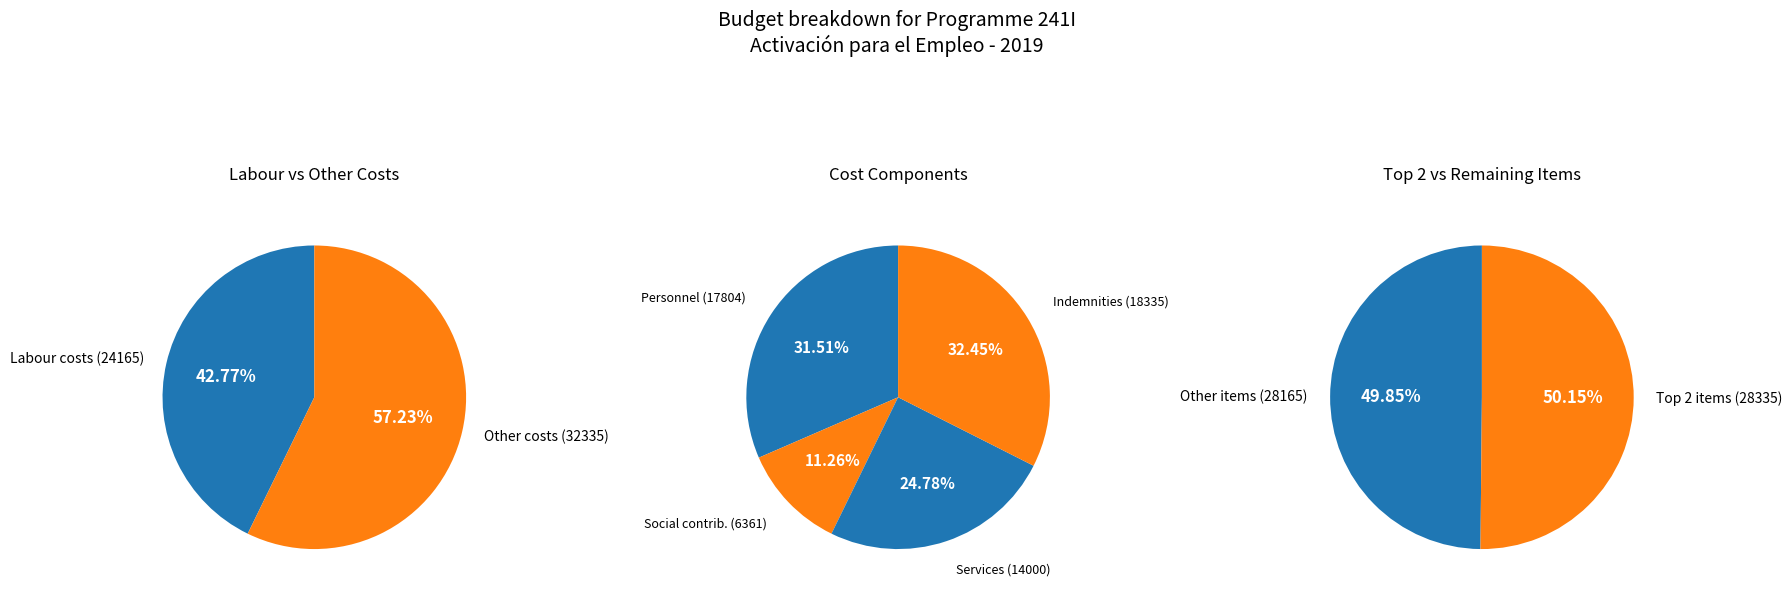

To the nearest percent, what portion does Cuotas seguridad social personal laboral represent?

11%